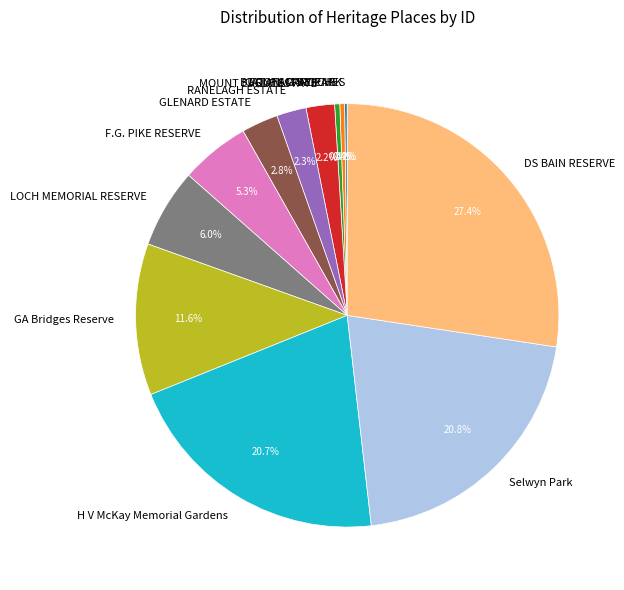

To the nearest percent, what is the difference between the largest and smallest slice percentages?

27%